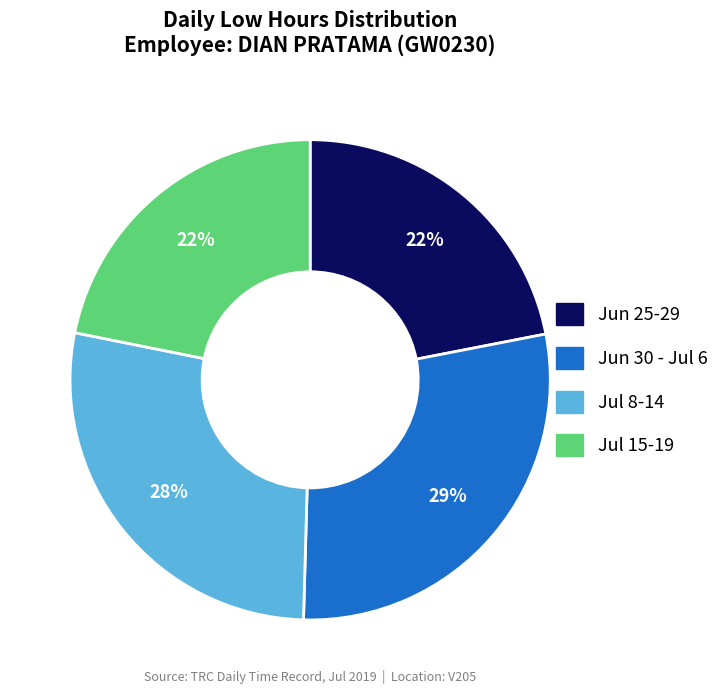

Does any single category account for the majority?

No